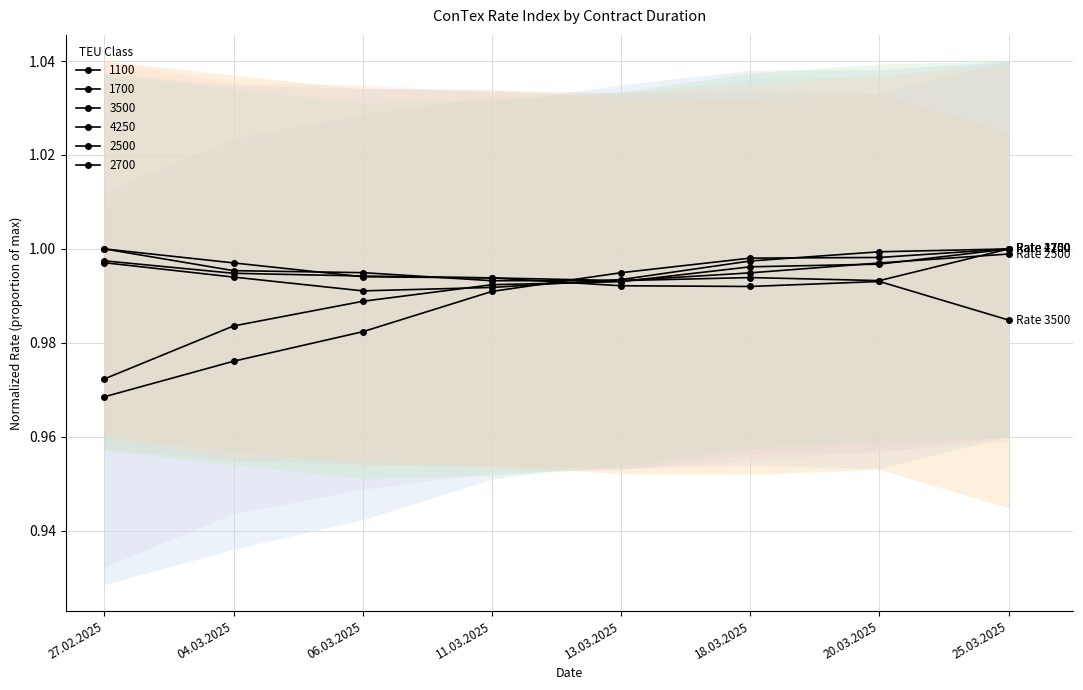

What is the lowest value of the 1700 series?

1.0